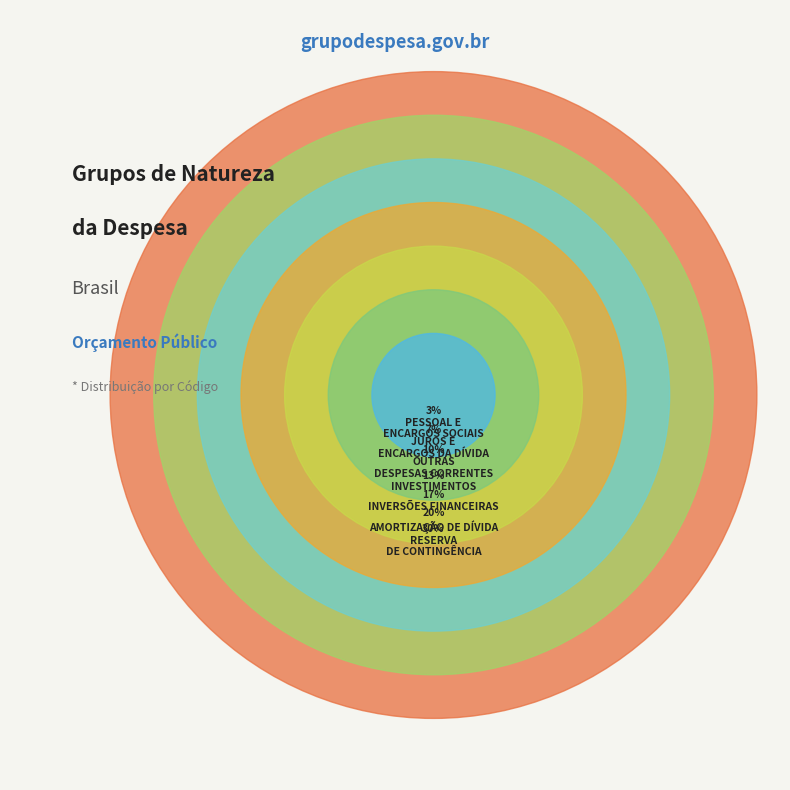

To the nearest percent, what is the difference between the INVESTIMENTOS and JUROS E ENCARGOS DA DÍVIDA slice percentages?

7%